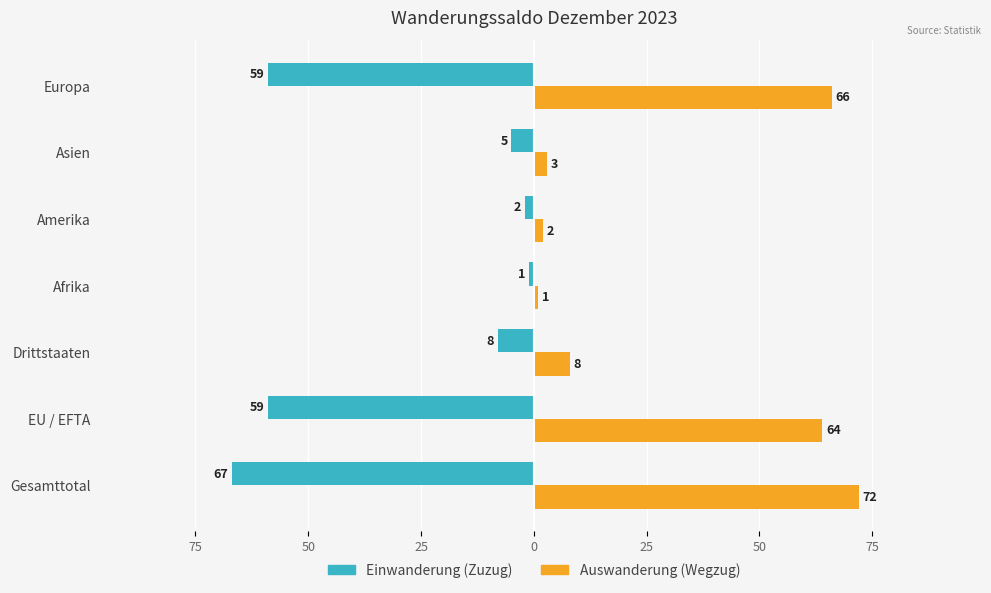

What are all the series names shown in the legend?

Einwanderung (Zuzug), Auswanderung (Wegzug)